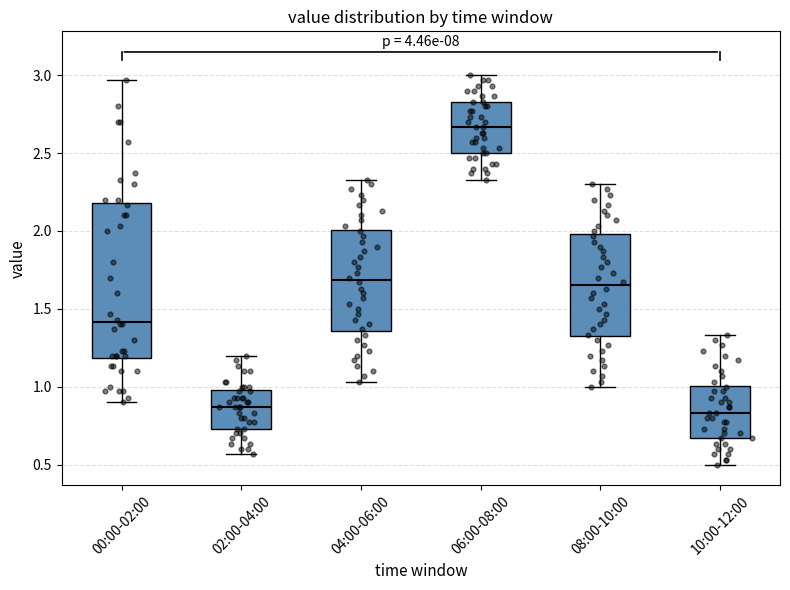

Which box is the tallest, from its lower edge to its upper edge?

00:00-02:00